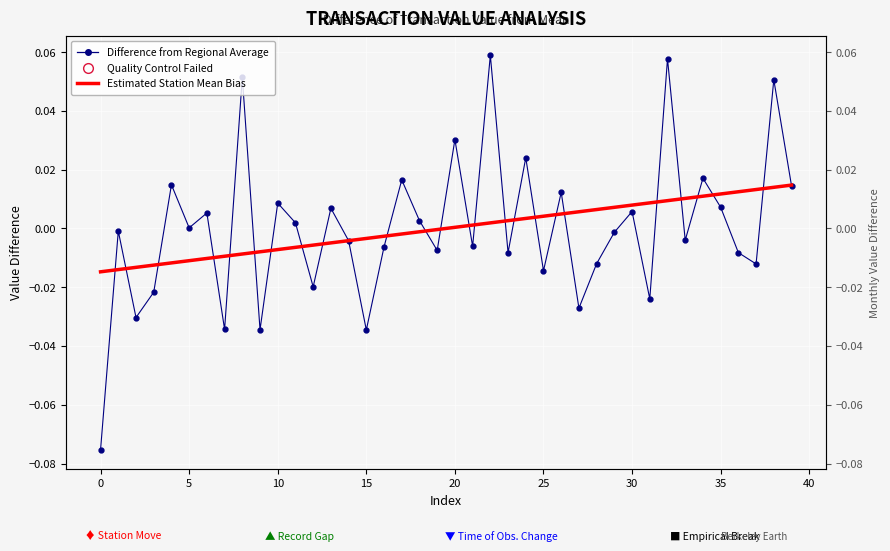

Which series has the largest Y range (max minus min)?

Difference from Regional Average